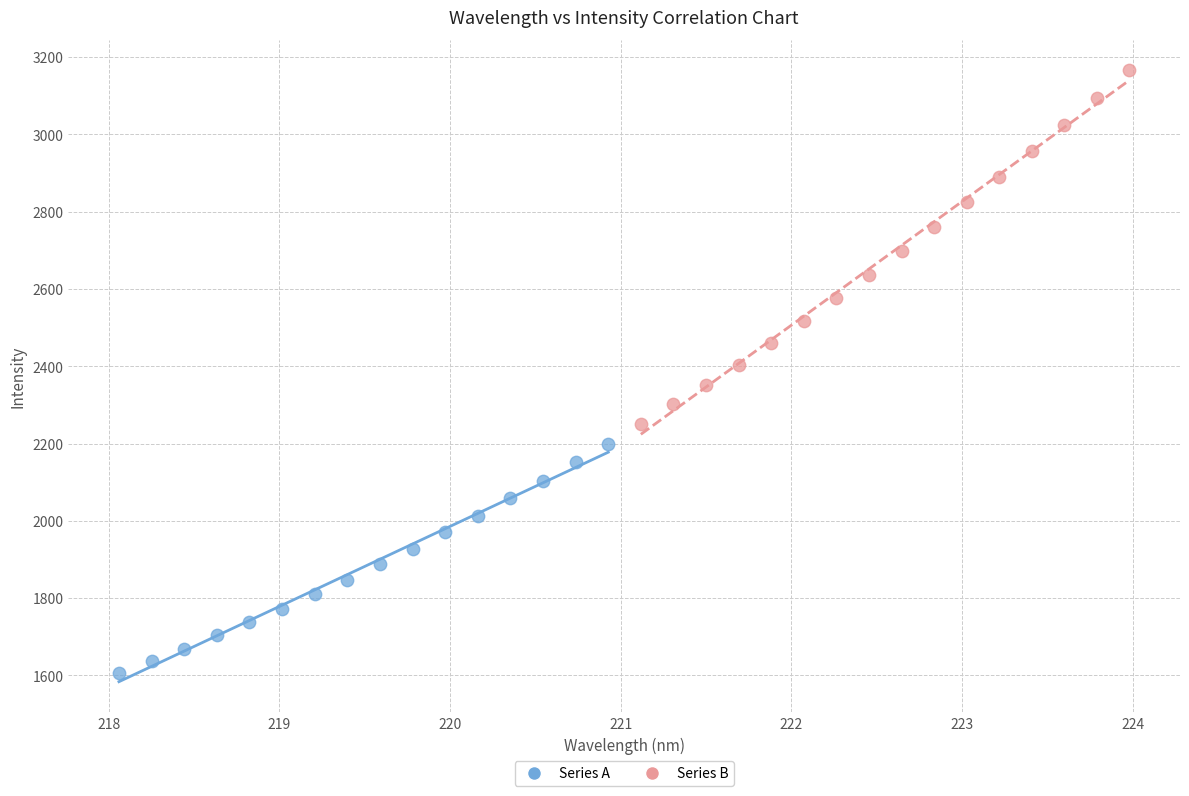

Which series reaches the minimum Y coordinate?

Series A